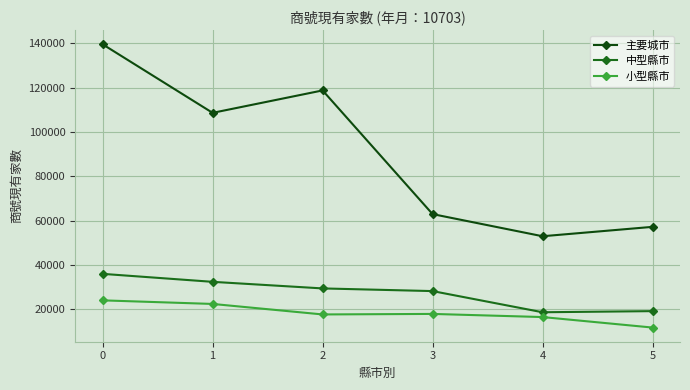

True or false: 中型縣市 and 小型縣市 intersect in this chart.

False